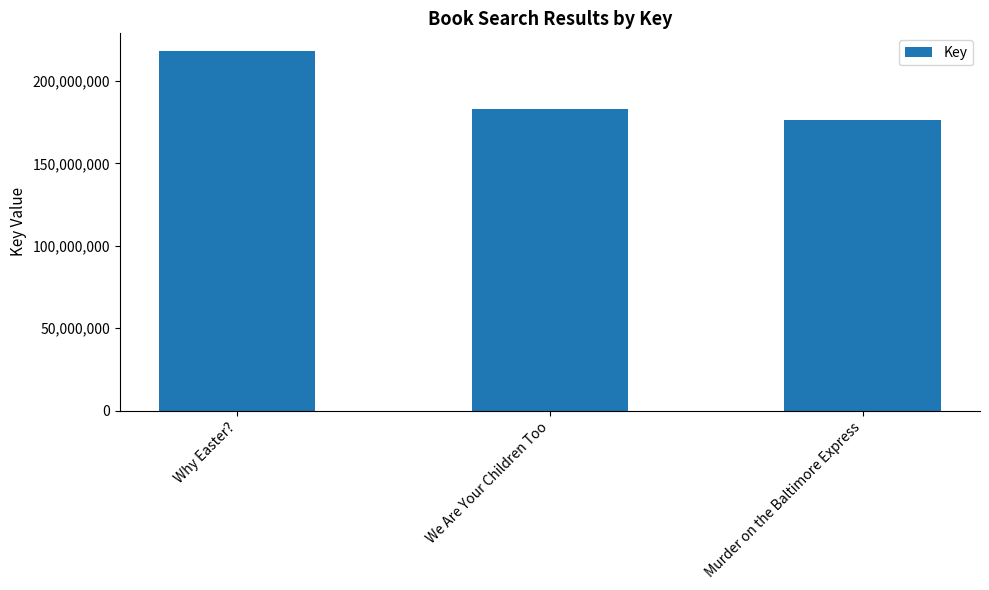

How many distinct data groups are displayed?

1